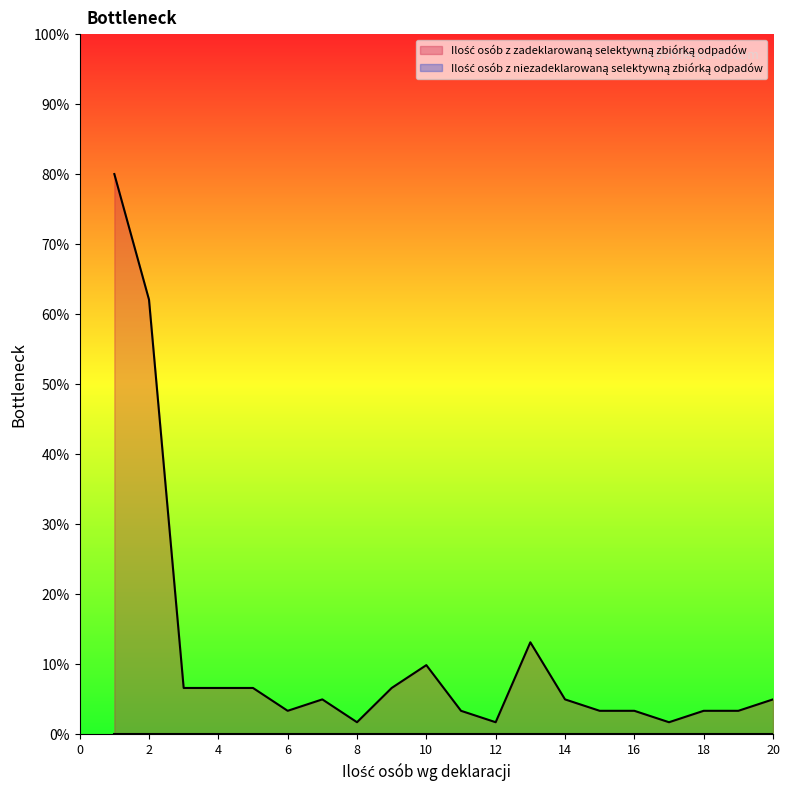

Between 17 and 12, which is larger?

17